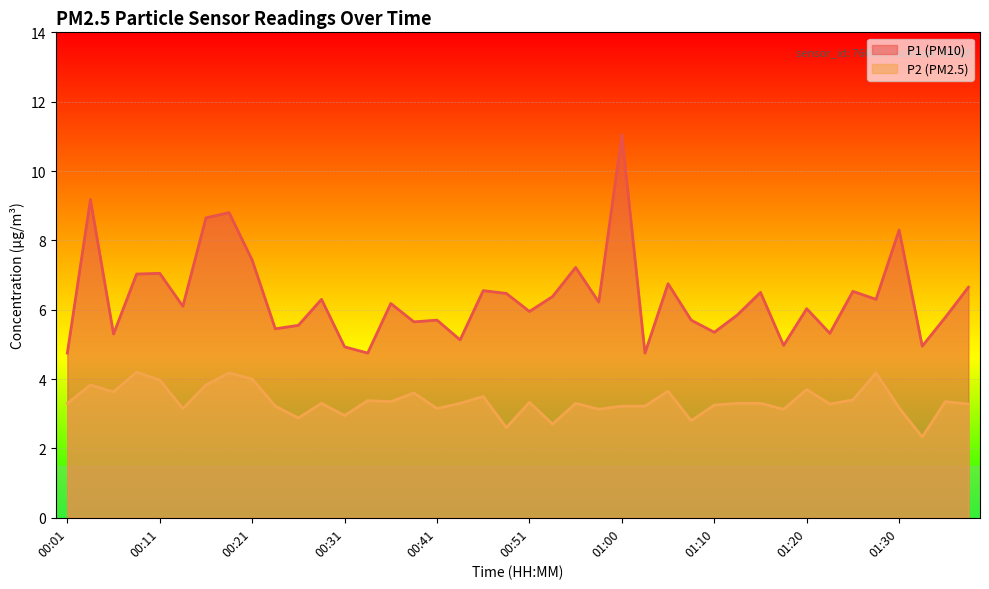

At which category is the sum across all series the highest?

01:00